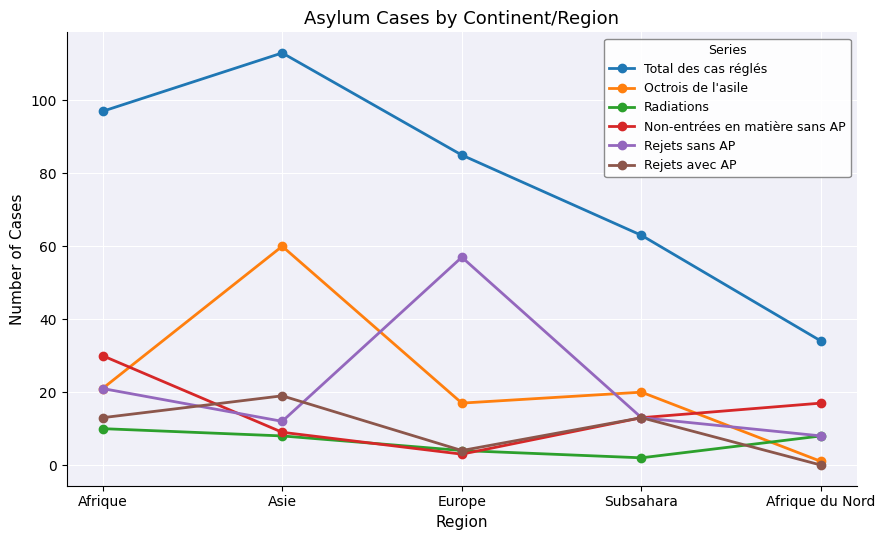

Reading left to right, extract all data points from this chart.

Total des cas réglés: Afrique=97	Asie=113	Europe=85	Subsahara=63	Afrique du Nord=34
Octrois de l'asile: Afrique=21	Asie=60	Europe=17	Subsahara=20	Afrique du Nord=1
Radiations: Afrique=10	Asie=8	Europe=4	Subsahara=2	Afrique du Nord=8
Non-entrées en matière sans AP: Afrique=30	Asie=9	Europe=3	Subsahara=13	Afrique du Nord=17
Rejets sans AP: Afrique=21	Asie=12	Europe=57	Subsahara=13	Afrique du Nord=8
Rejets avec AP: Afrique=13	Asie=19	Europe=4	Subsahara=13	Afrique du Nord=0